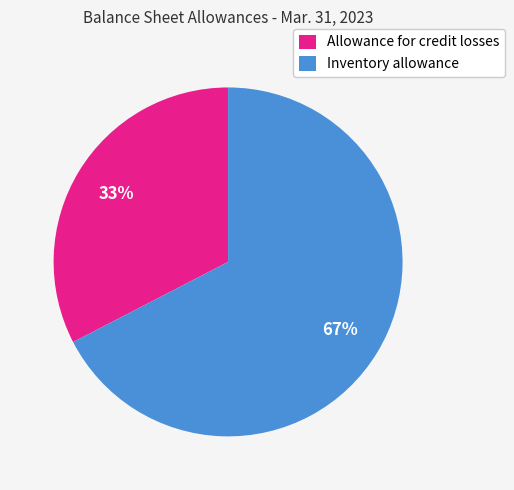

Is the sum of Inventory allowance and Allowance for credit losses greater than half?

Yes